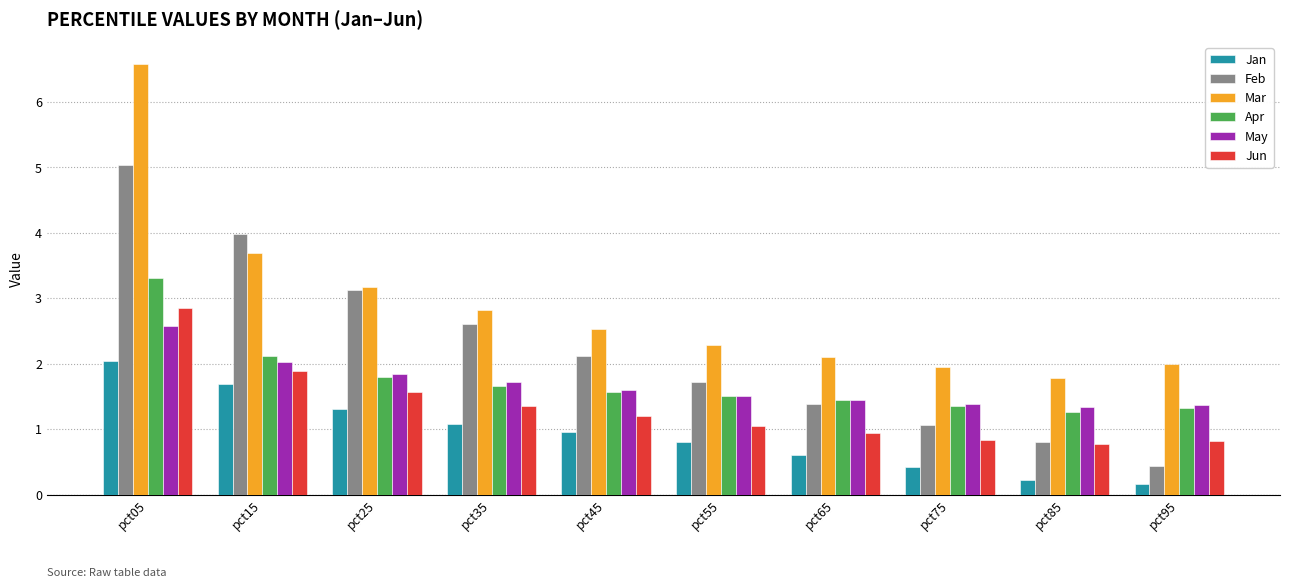

Is it true that Jun equals 2.9 at pct05?

True